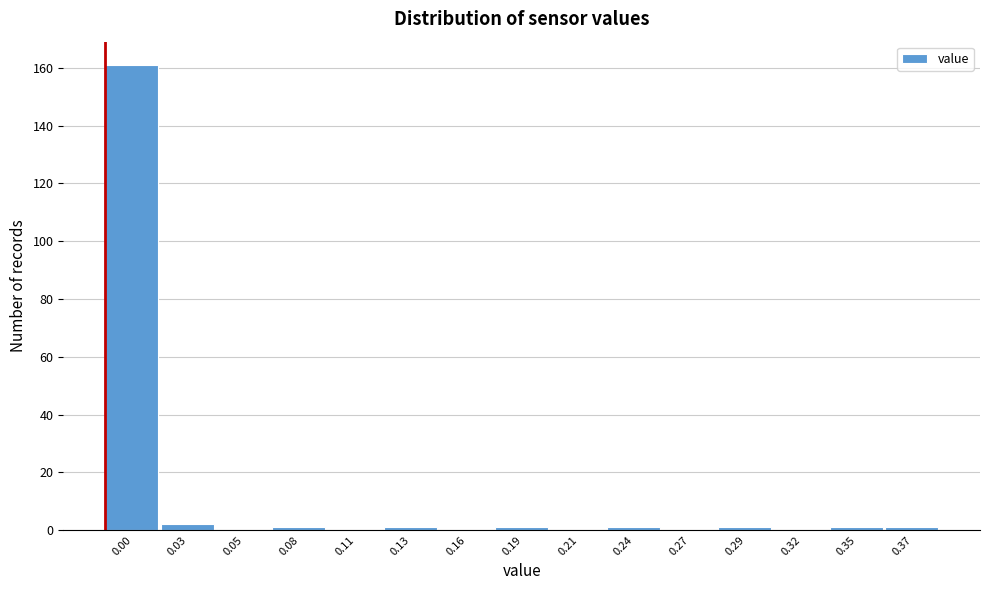

Reading left to right, what are all the values shown in this chart?

0.00=161	0.03=2	0.05=0	0.08=1	0.11=0	0.13=1	0.16=0	0.19=1	0.21=0	0.24=1	0.27=0	0.29=1	0.32=0	0.35=1	0.37=1